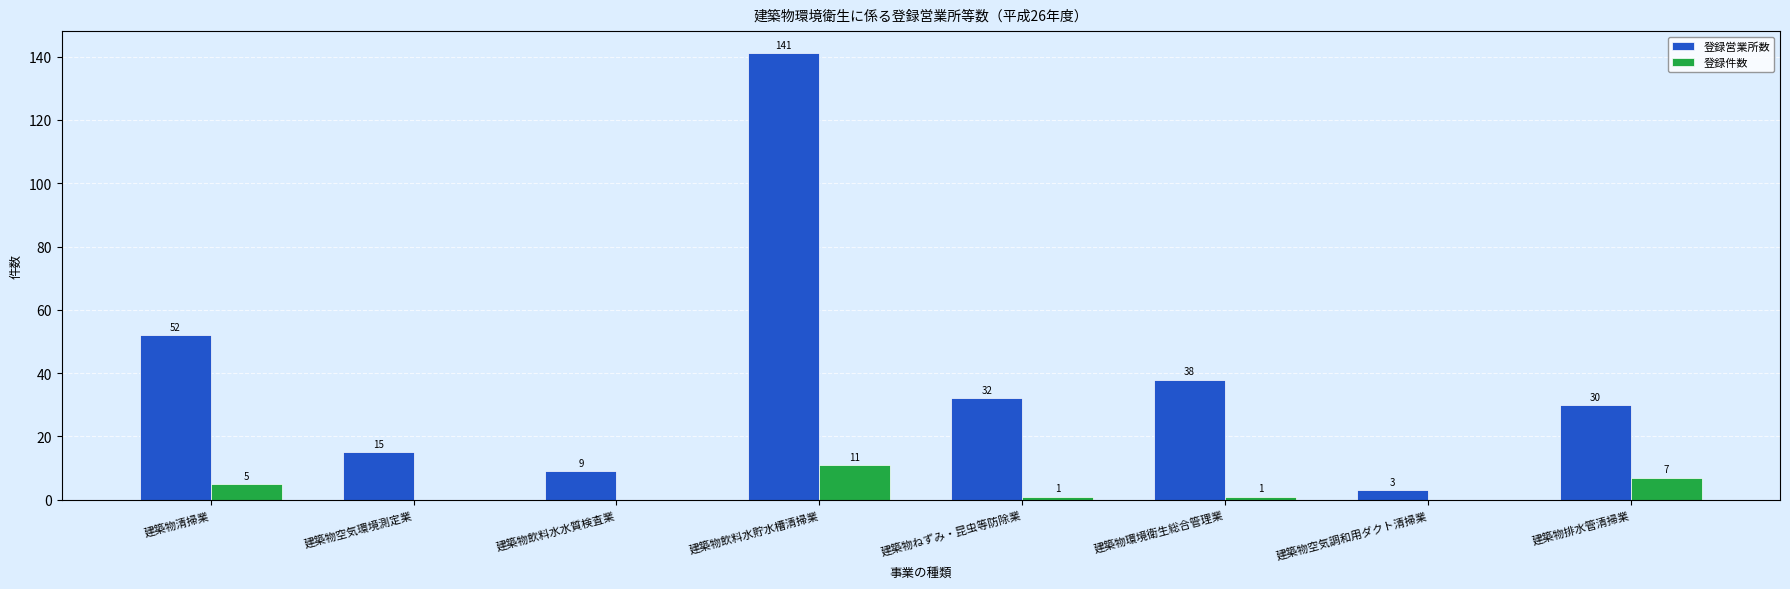

What is the maximum value for 登録件数?

11